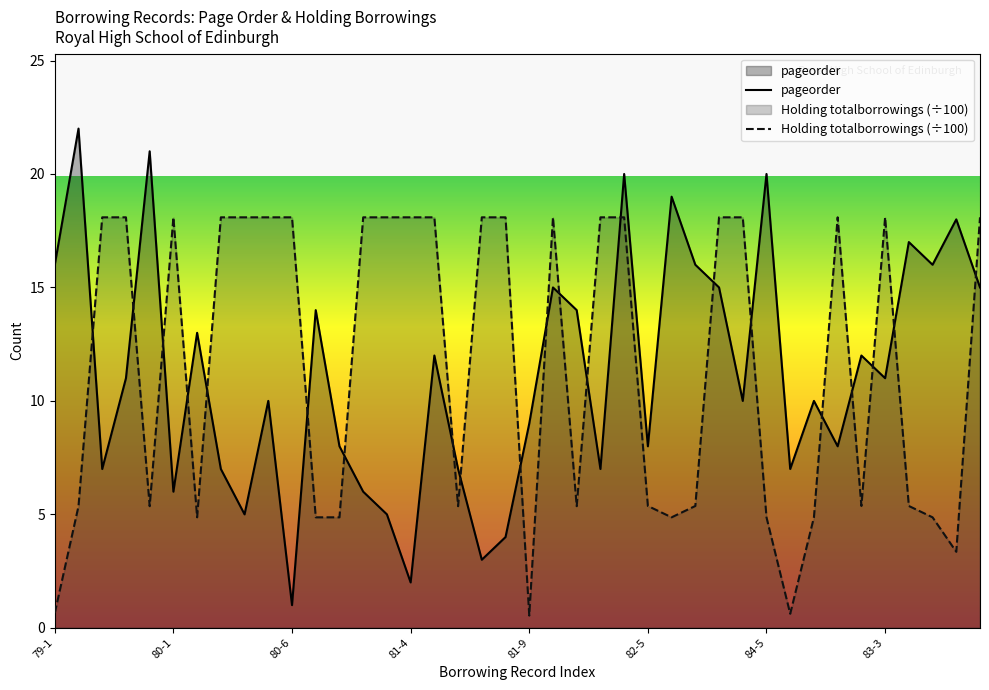

How many intersections are there between pageorder and Holding totalborrowings (÷100)?

21